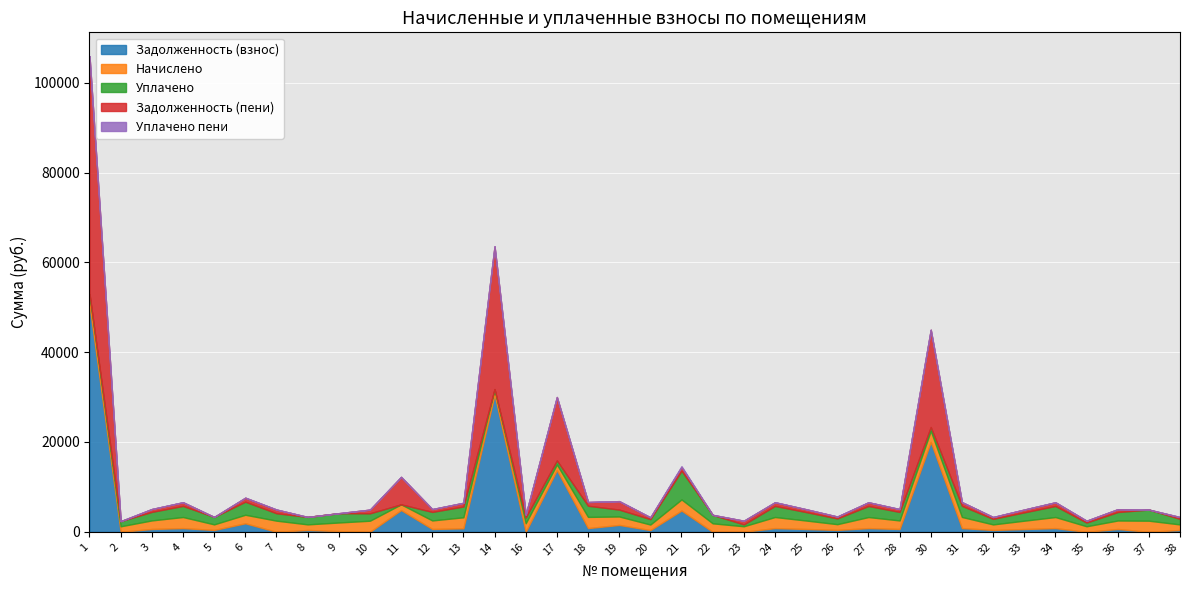

Reading left to right, list all the values displayed in this chart.

Задолженность (взнос): 50469.8	0.0	634.2	823.4	414.2	1898.8	0.0	414.2	156.2	0.0	4844.7	632.9	775.5	30539.4	0.0	13755.6	829.6	1530.7	389.7	4736.6	0.0	0.0	823.4	628.0	425.2	822.2	632.9	20016.9	827.1	411.6	619.4	822.2	0.0	629.2	0.0	410.5
Начислено: 2488.7	1227.8	1902.5	2470.3	1242.5	1898.8	2481.4	1242.5	1917.2	2470.3	1272.0	1898.8	2455.5	1242.5	1909.9	1249.9	2488.7	1884.1	1227.8	2474.0	1887.8	1235.2	2470.3	1884.1	1275.7	2466.6	1898.8	2481.4	2481.4	1235.2	1858.3	2466.6	1235.2	1887.8	2474.0	1231.5
Уплачено: 0.0	1145.9	1902.5	2470.3	1656.7	2912.6	1654.2	1656.7	2073.4	1646.9	0.0	1898.8	2412.6	0.0	1273.2	891.7	2489.3	1530.7	1208.2	6385.9	1887.8	415.6	2470.3	1884.1	1275.7	2466.6	1898.8	837.4	2481.4	1235.0	1858.3	2466.6	823.4	1887.8	2474.0	1231.7
Задолженность (пени): 52958.6	0.0	634.2	823.4	0.0	885.0	827.1	0.0	0.0	823.4	6116.7	632.9	818.5	31781.9	636.6	14113.8	829.0	1884.1	409.3	824.7	0.0	819.6	823.4	628.0	425.2	822.2	632.9	21660.9	827.1	411.7	619.4	822.2	411.7	629.2	0.0	410.3
Уплачено пени: 0.0	0.0	0.0	0.0	0.0	3.6	0.0	0.0	0.0	0.0	0.0	0.0	0.0	0.0	0.0	0.0	0.6	0.0	0.0	201.0	0.0	0.0	0.0	0.0	0.0	0.0	0.0	0.0	0.0	0.0	0.0	0.0	0.0	0.0	0.0	0.0